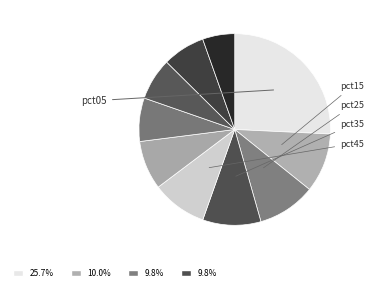

To the nearest percent, what is the difference between the largest and smallest slice percentages?

20%